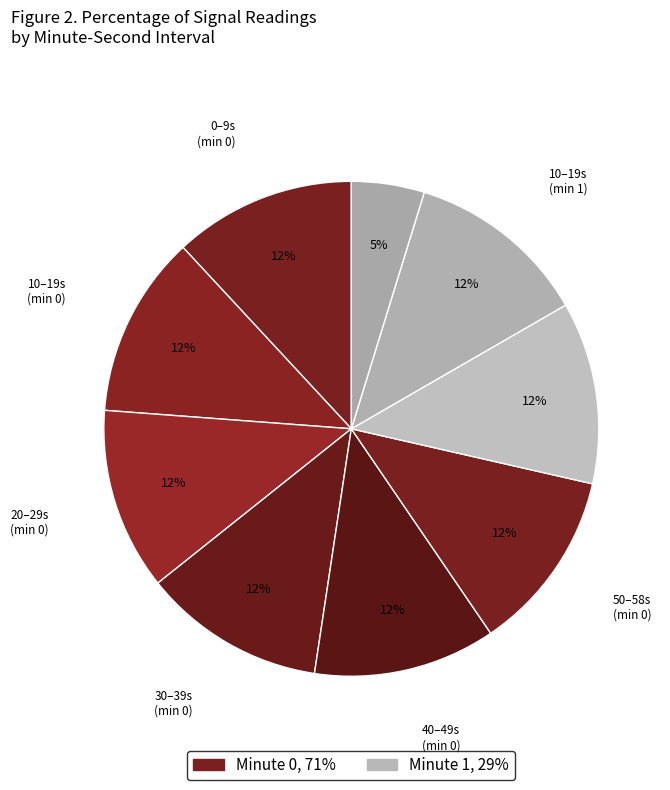

How many slices are in this pie chart?

9